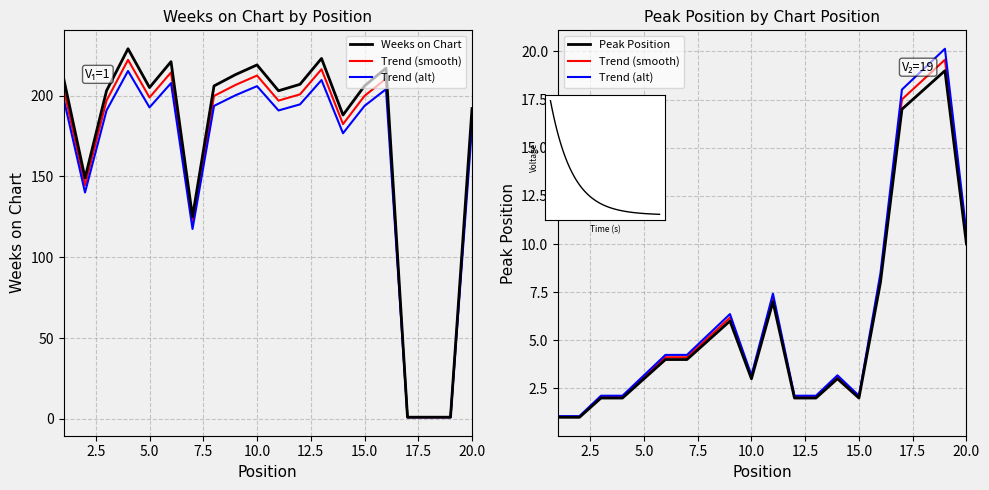

In Peak Position, how many points are higher than both neighbors (excluding endpoints)?

4